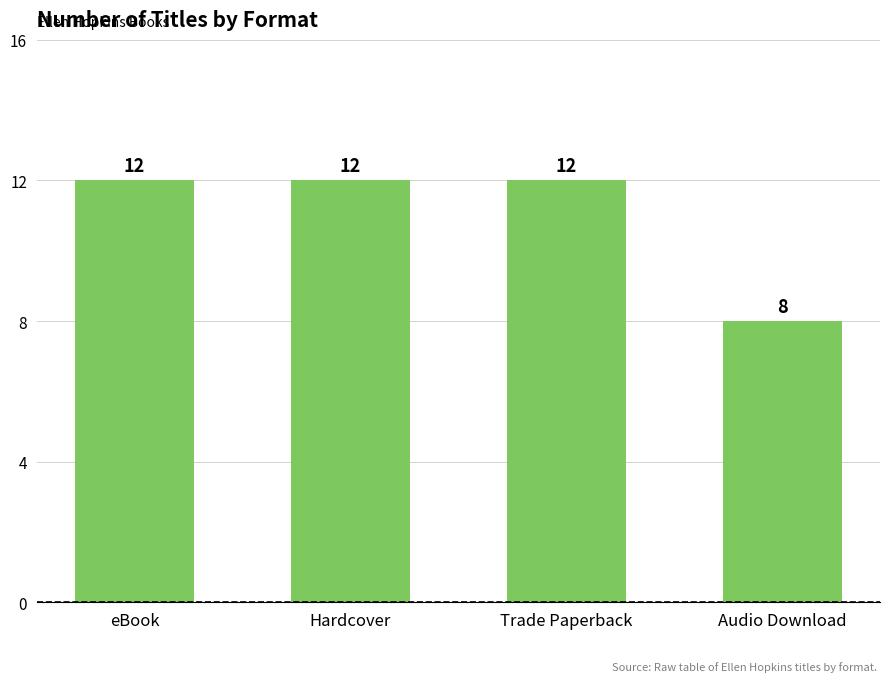

The value at Hardcover is 12. True or false?

True